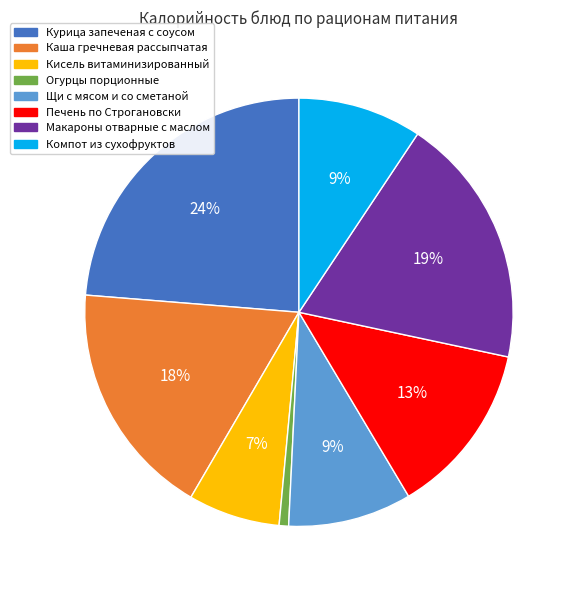

The Огурцы порционные slice represents 10% of the pie. True or false?

False